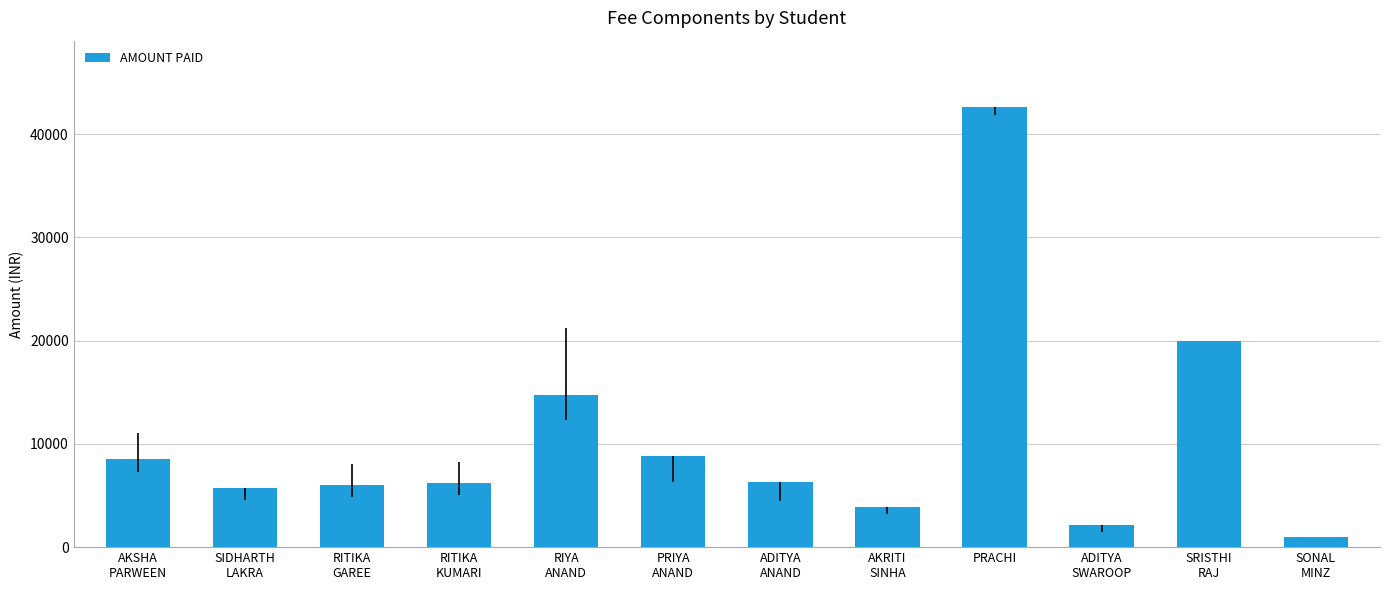

Read the value at RITIKA
GAREE, to the nearest 50.

6050